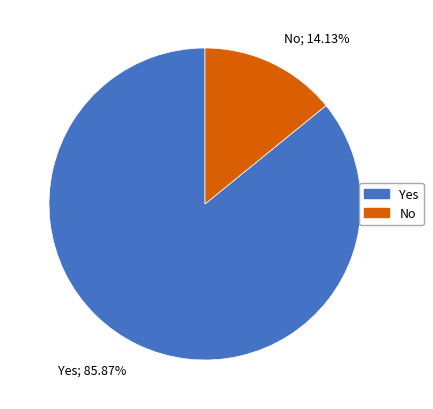

Combined, do No; 14.13% and Yes; 85.87% account for over 50%?

Yes